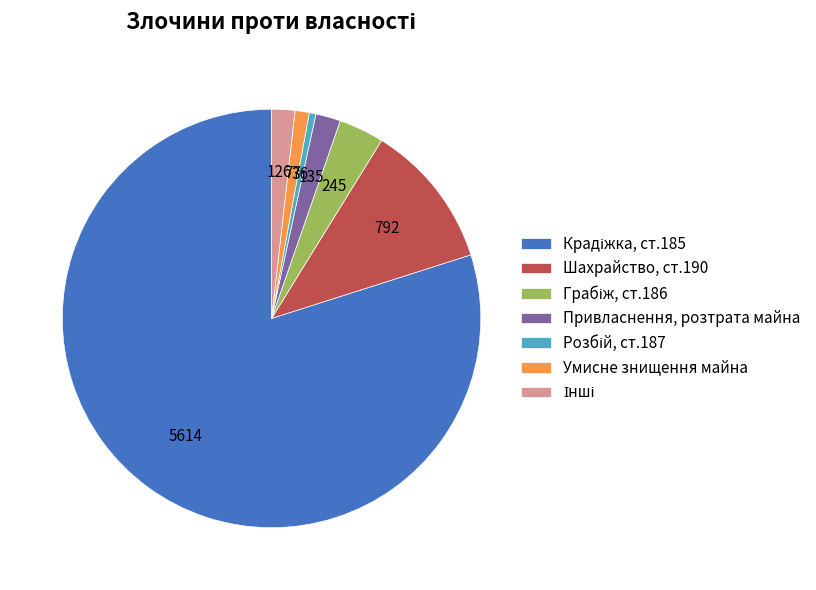

Count the number of slices in the pie.

7